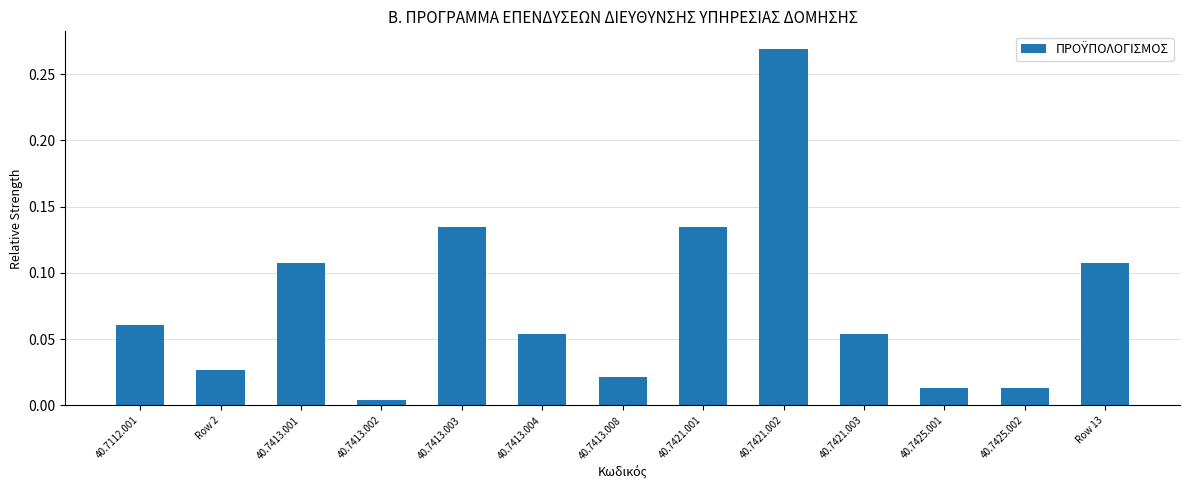

Which has a higher value, 40.7421.001 or 40.7413.004?

40.7421.001